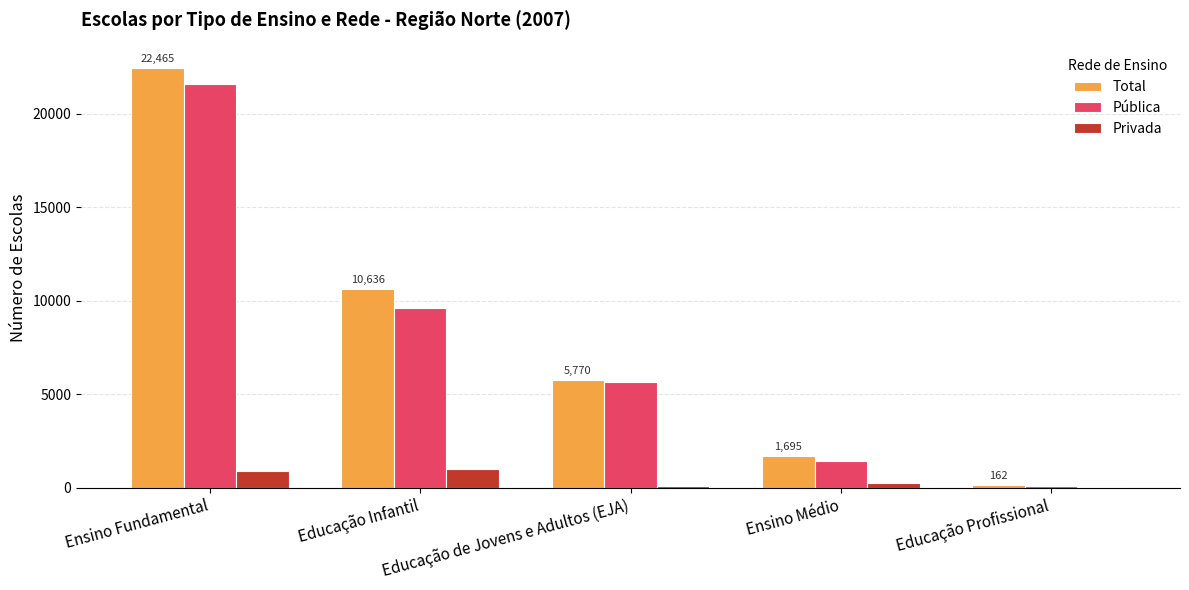

What is the difference between the second highest and second lowest values in the Privada series?

785